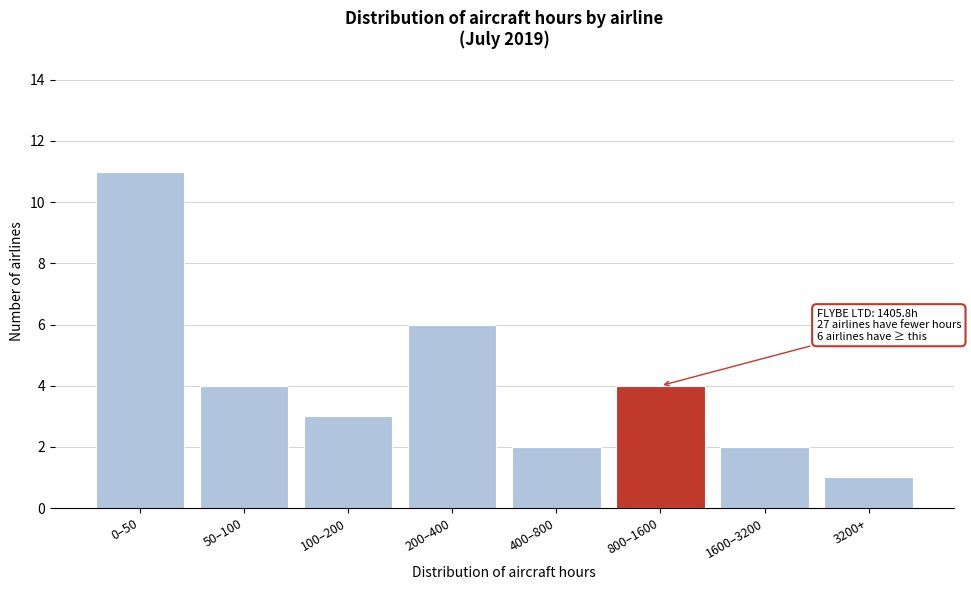

Reading left to right, transcribe all the data shown in this chart.

0–50=11	50–100=4	100–200=3	200–400=6	400–800=2	800–1600=4	1600–3200=2	3200+=1